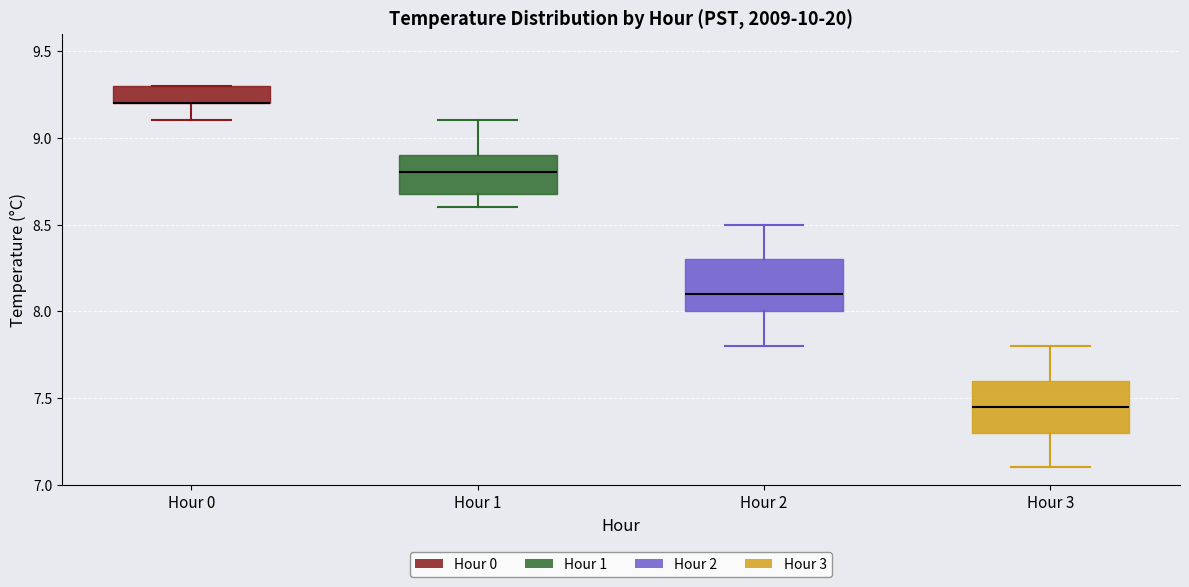

Reading left to right, read every box against the y-axis: the position of its median line, the range the box covers, and the ends of its whiskers. The values are not printed on the chart, so give them approximately, as read against the axis.

Hour 0: median 9.20 (drawn on the box's lower edge), box 9.20 to 9.30, whiskers 9.10 to 9.30
Hour 1: median 8.80, box 8.70 to 8.90, whiskers 8.60 to 9.10
Hour 2: median 8.10, box 8.00 to 8.30, whiskers 7.80 to 8.50
Hour 3: median 7.45, box 7.30 to 7.60, whiskers 7.10 to 7.80